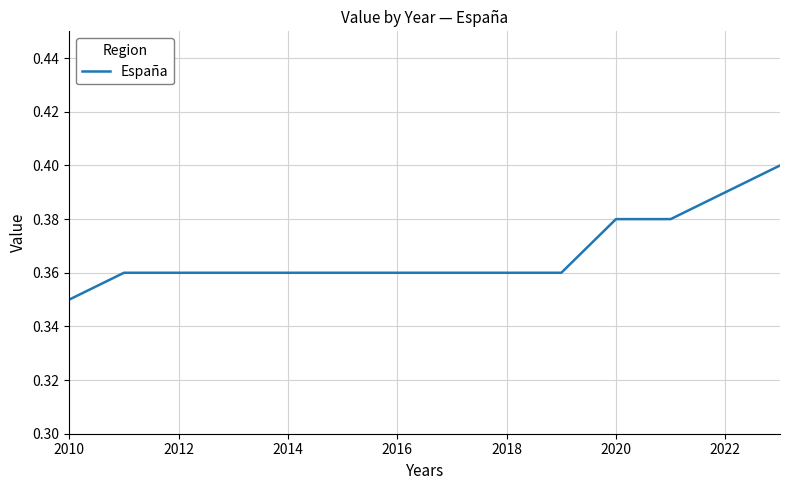

What is the maximum value shown in the chart?

0.4